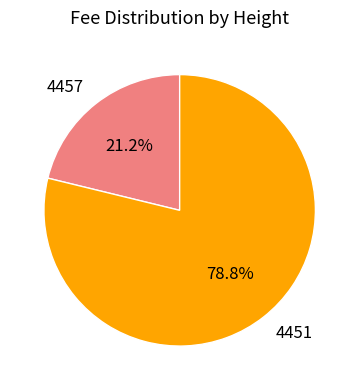

Which slice represents more than half of the pie?

4451